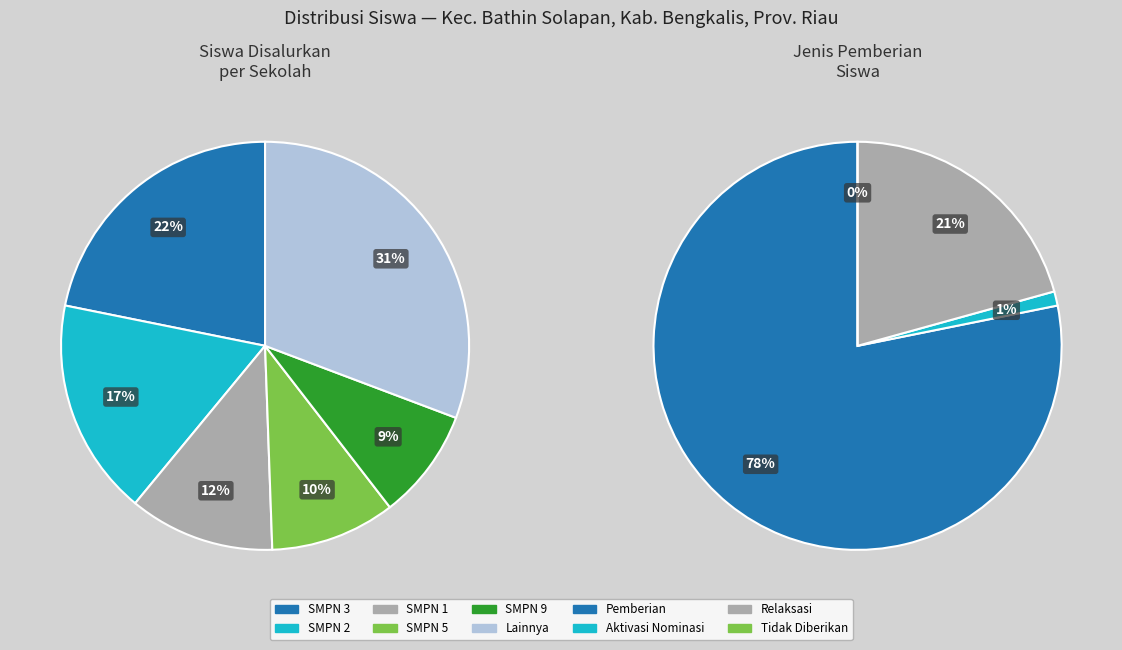

Is there any slice that represents more than half of the pie?

No